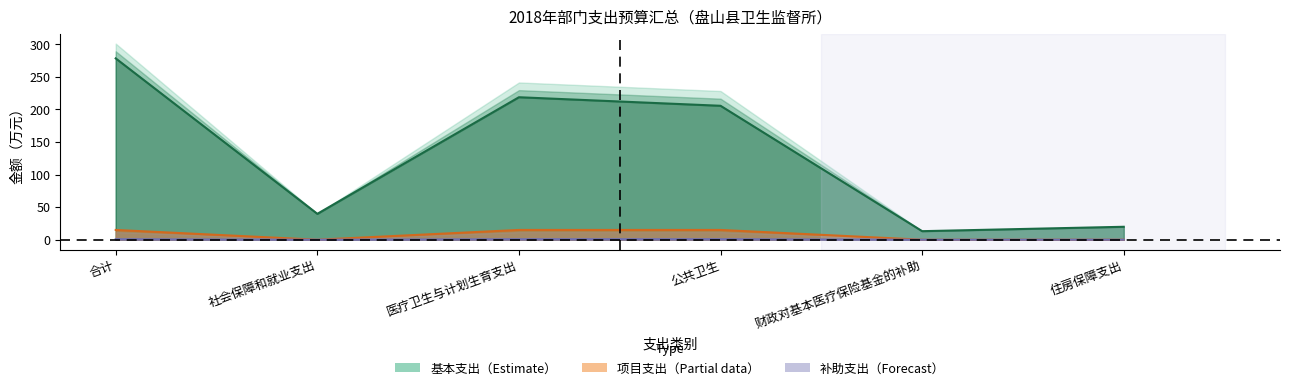

True or false: 基本支出小计 and 商品和服务支出 intersect in this chart.

False